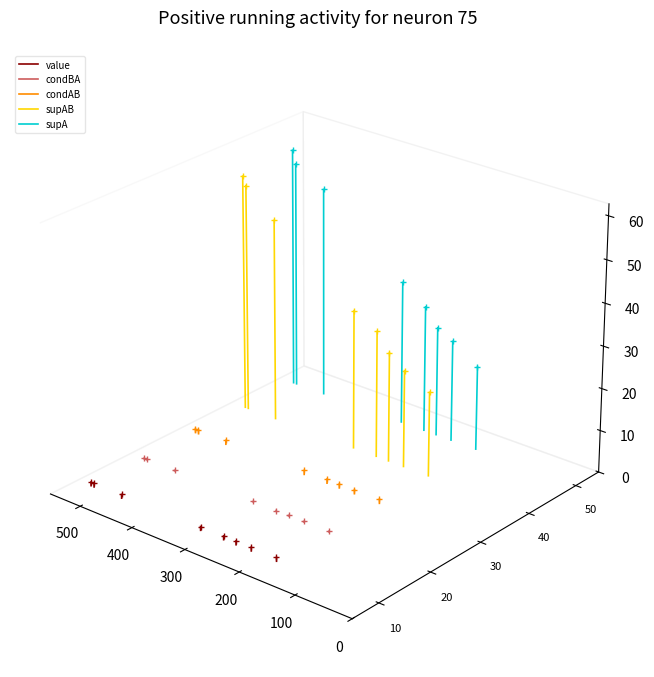

What is the total value across all series at 0?

-0.1